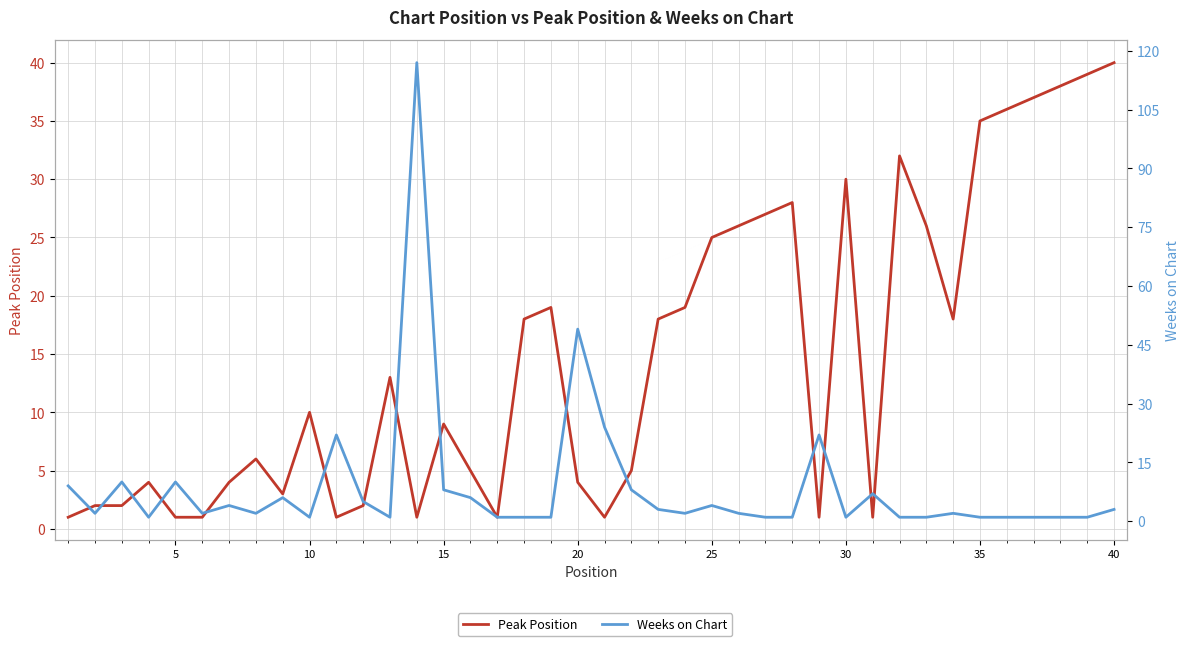

What is the minimum value for Weeks on Chart?

1